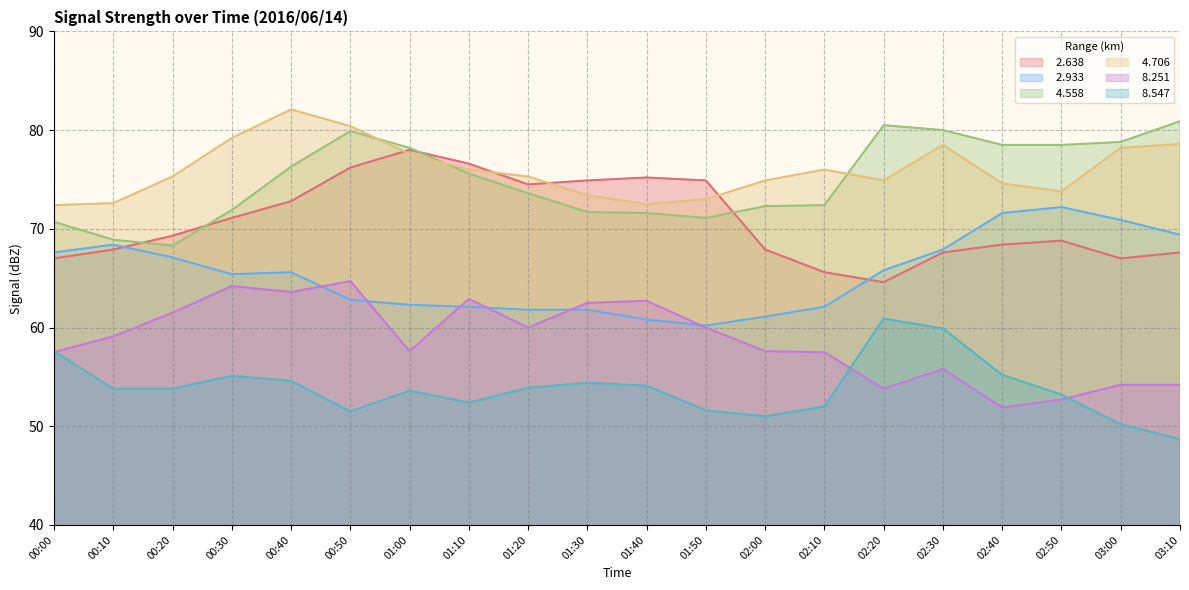

In   8.547, how many points are lower than both neighbors (excluding endpoints)?

3